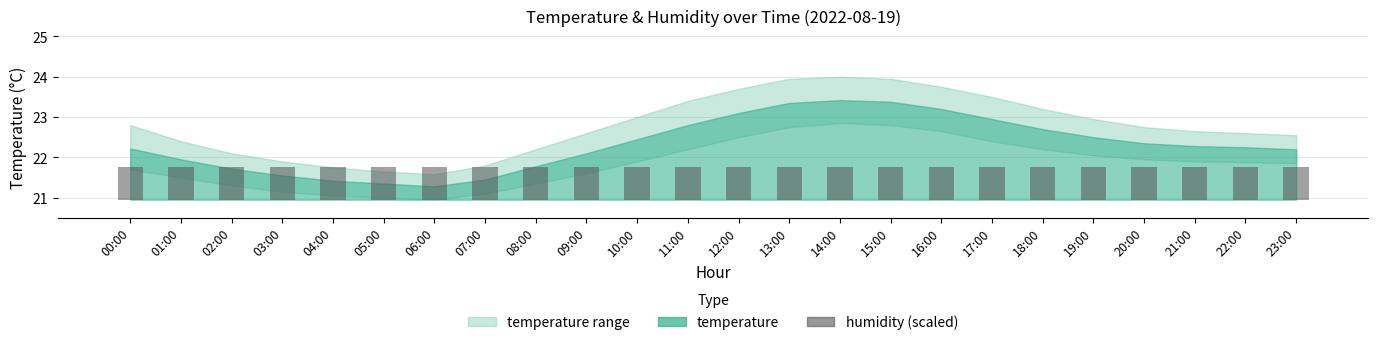

What is the approximate value of humidity at 13:00?

99.9